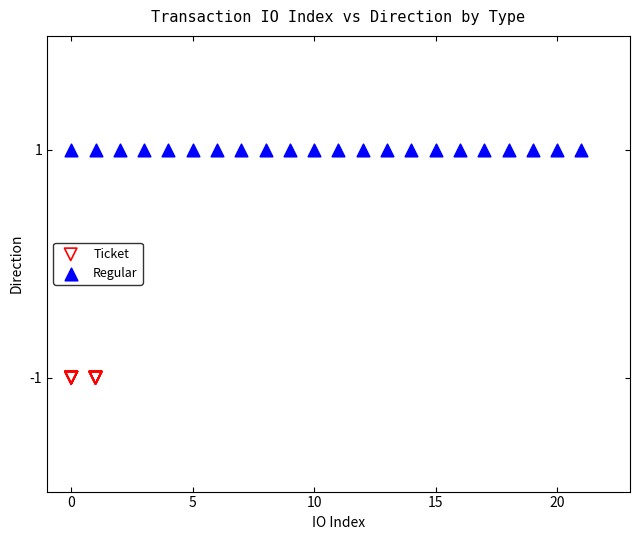

What are all the series names shown in the legend?

Ticket, Regular